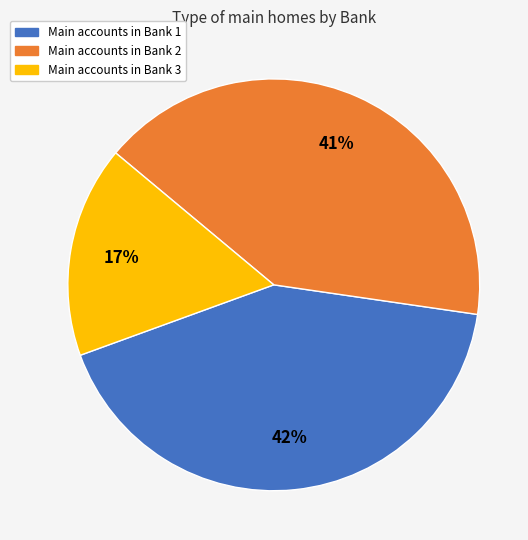

Is there any slice that represents more than half of the pie?

No